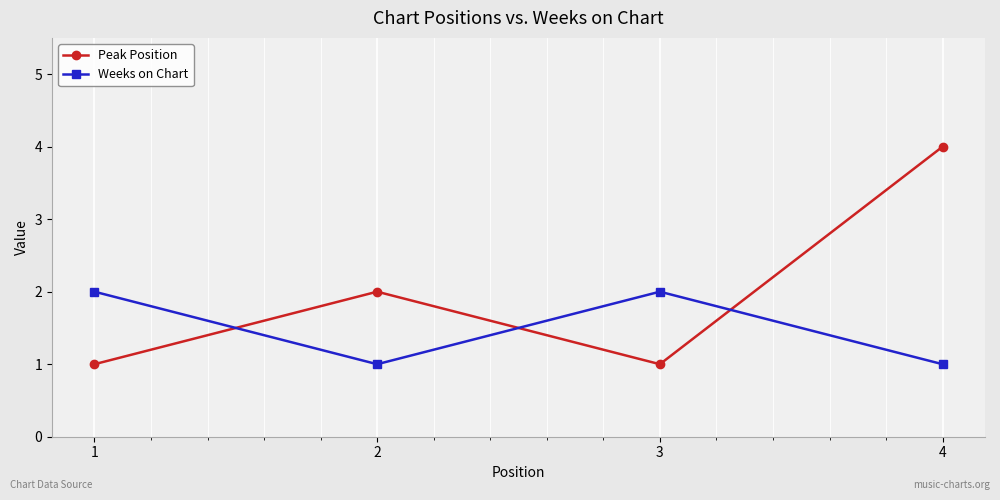

At which category is the sum across all series the highest?

4